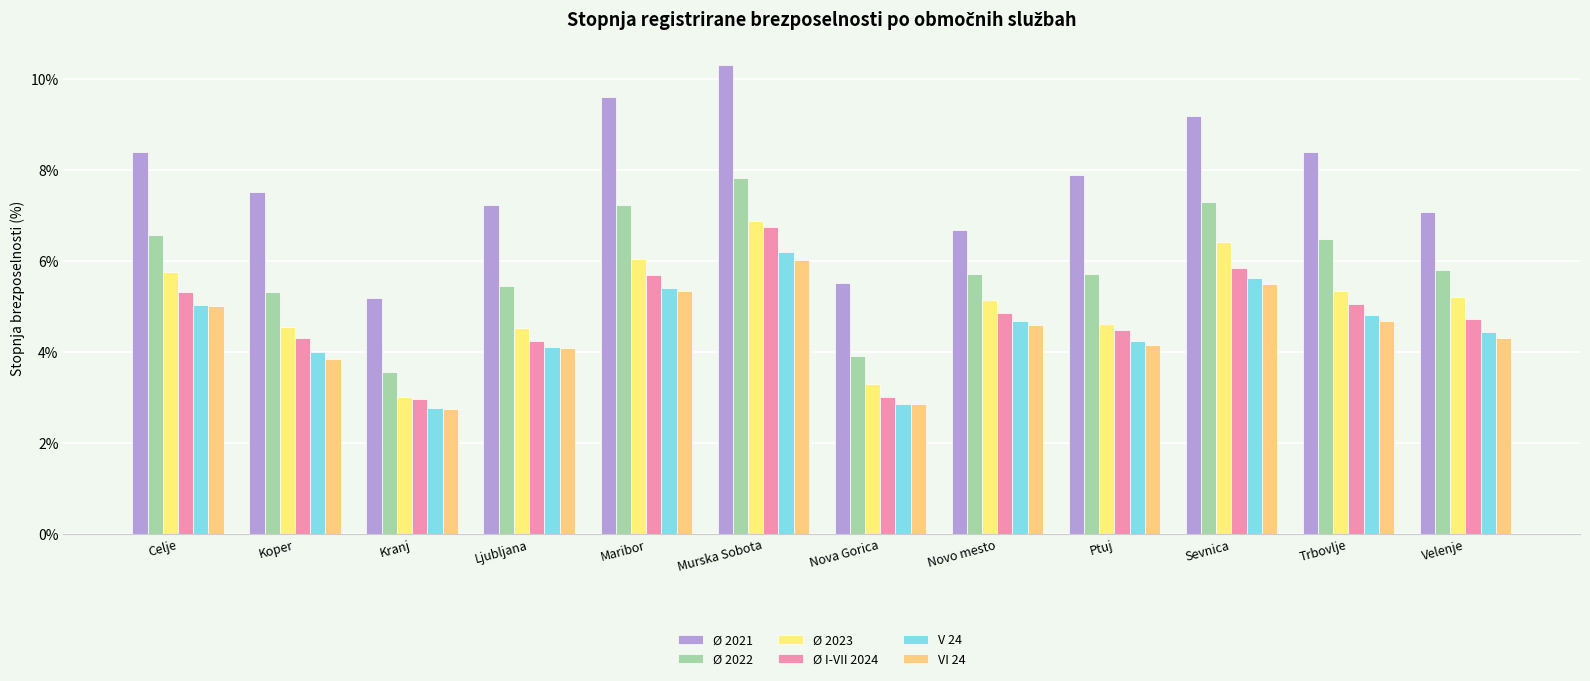

What is the label of the 1st bar from the left?

Celje